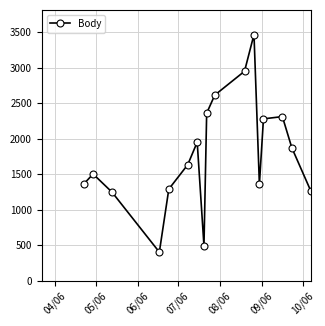

True or false: the data has more than 0 interior local peaks.

True